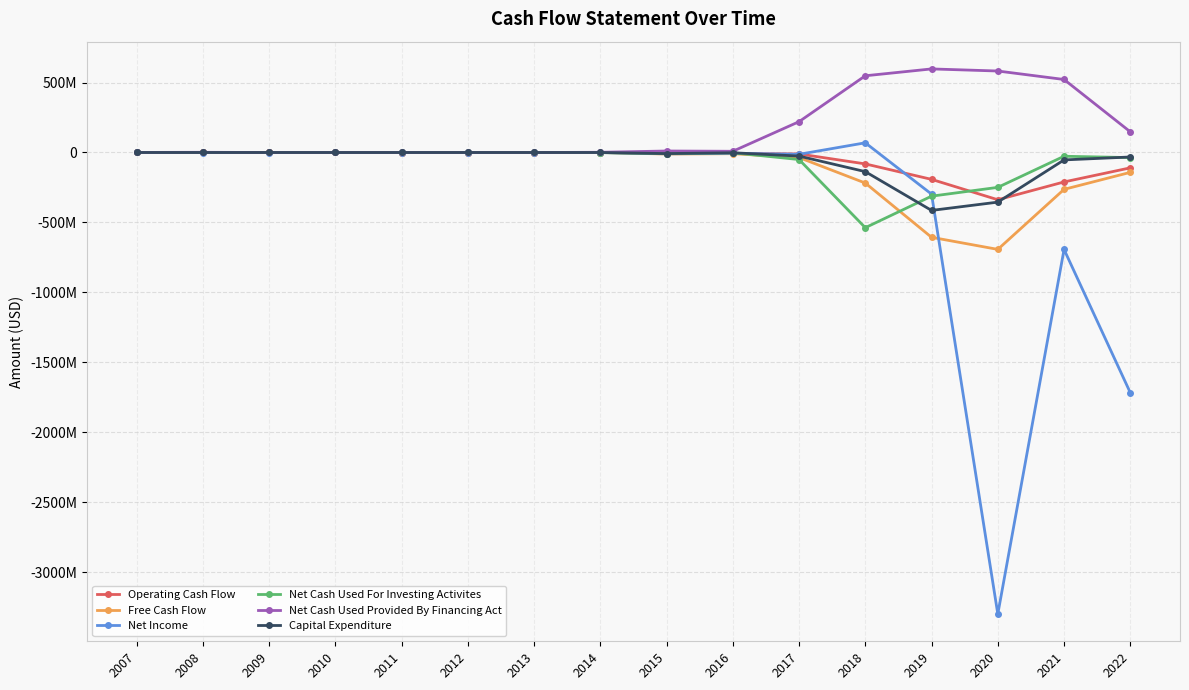

Which category has the highest value across all series?

2019